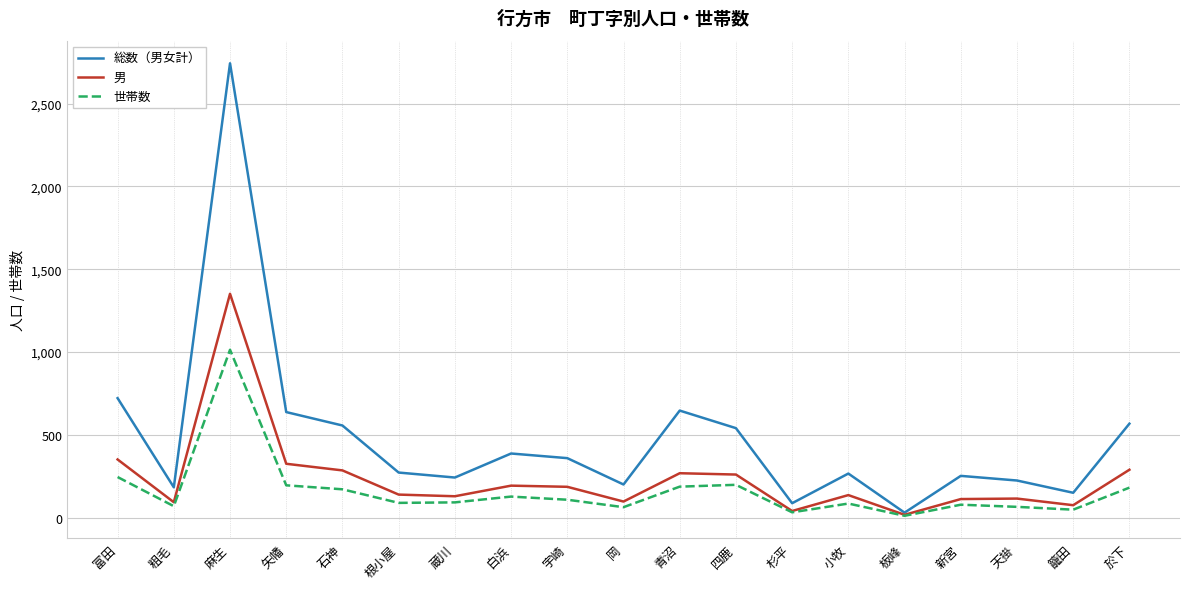

At which category does 男 reach its first local peak?

麻生